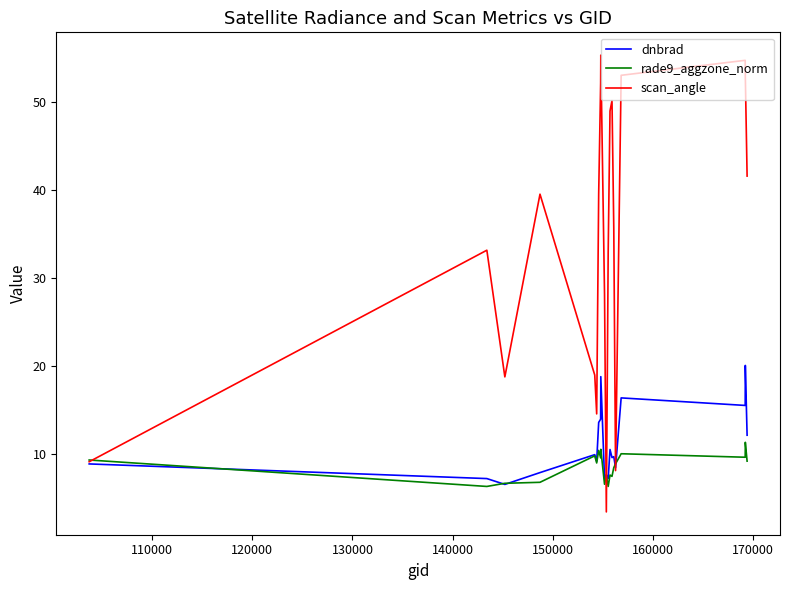

Which series has the largest total across all categories?

scan_angle